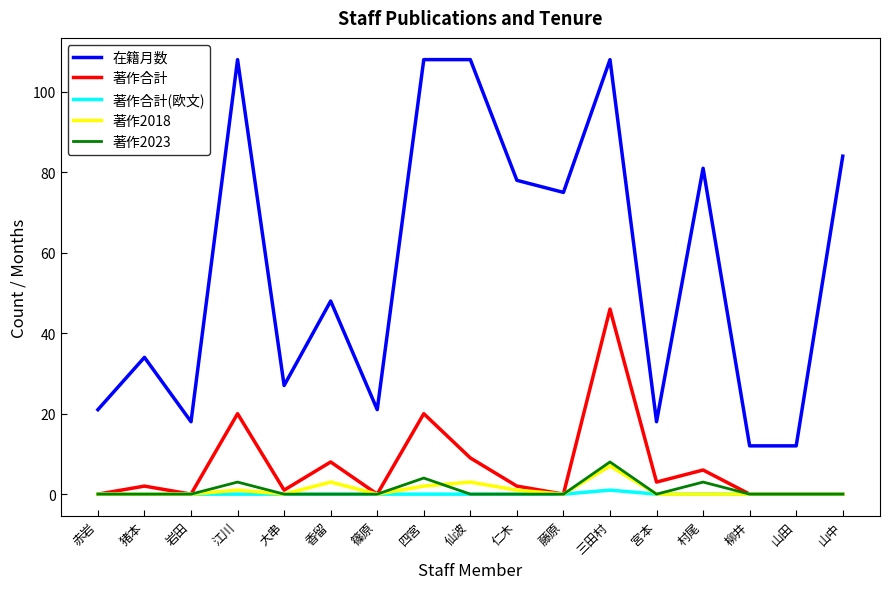

True or false: 在籍月数 and 著作合計(欧文) intersect in this chart.

False